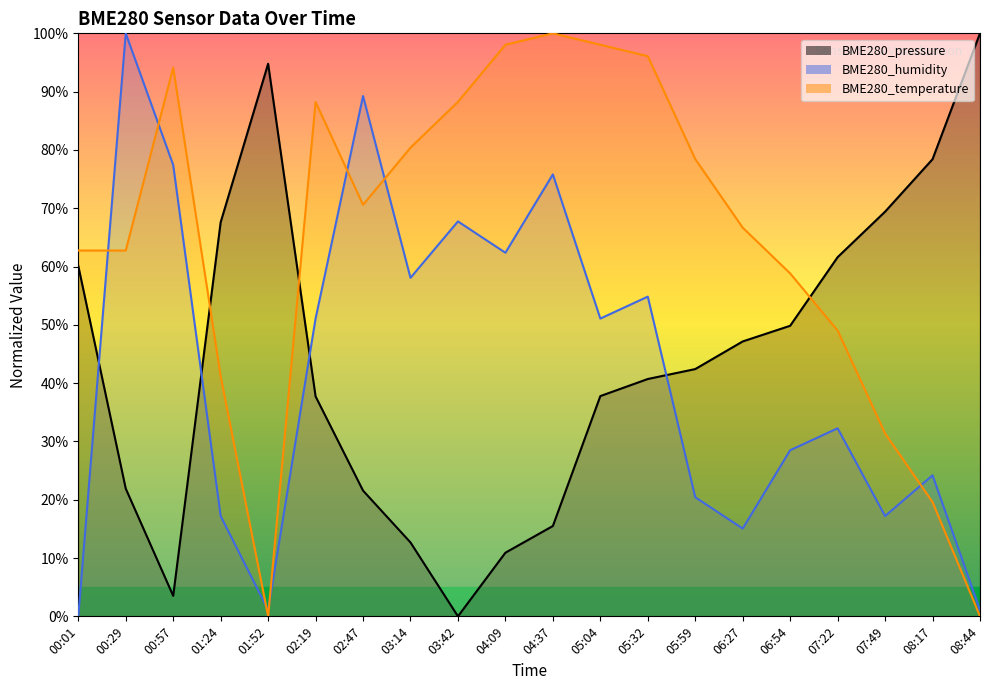

What is the difference between the highest and lowest values at 02:19?

50.5